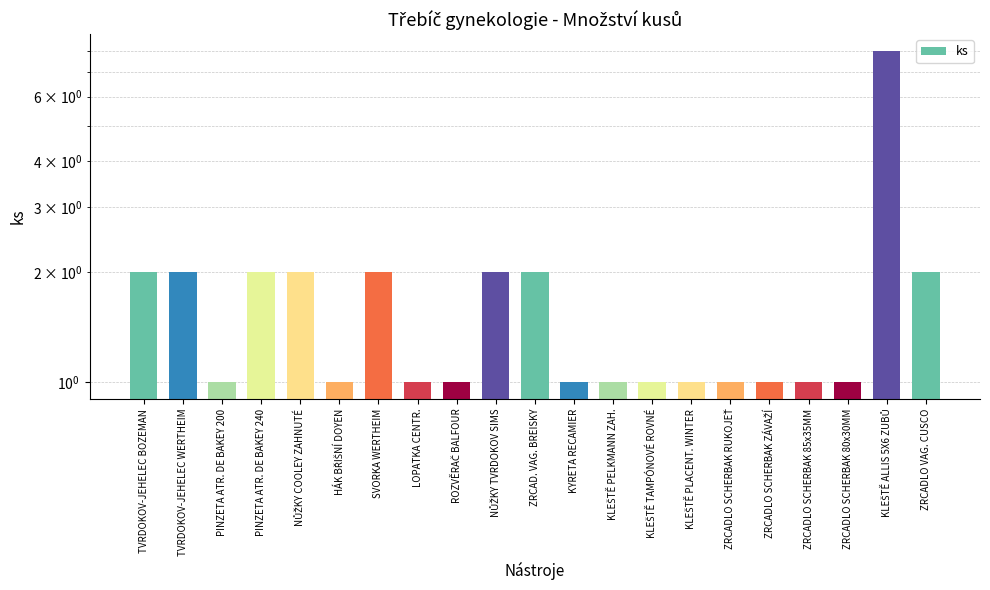

Approximately how many times larger is the value at NŮŽKY TVRDOKOV SIMS compared to ZRCADLO SCHERBAK ZÁVAŽÍ?

2.0